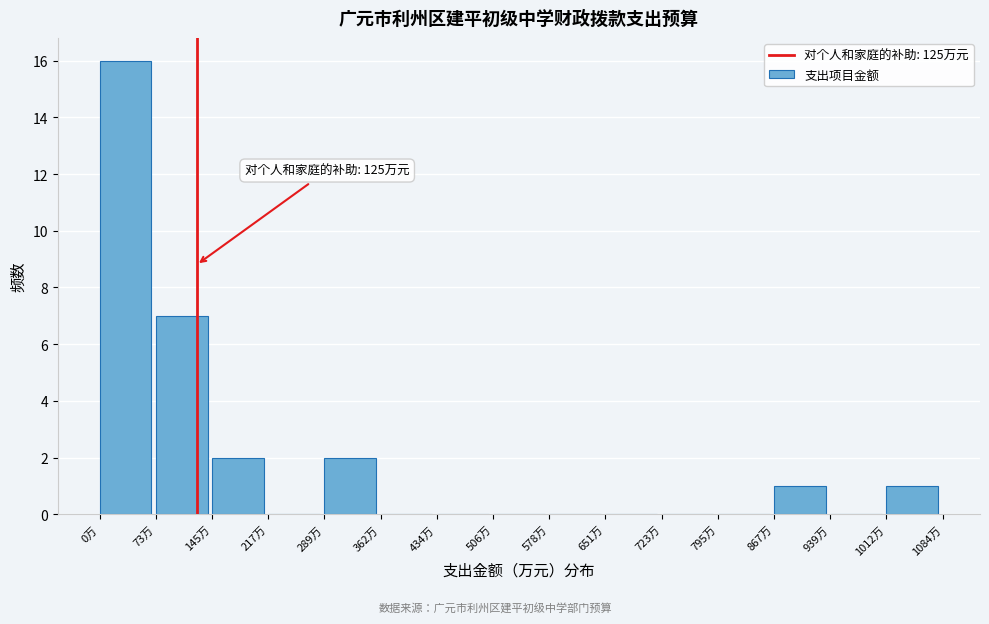

Over which range of the x-axis is the bar tallest?

0 to 70